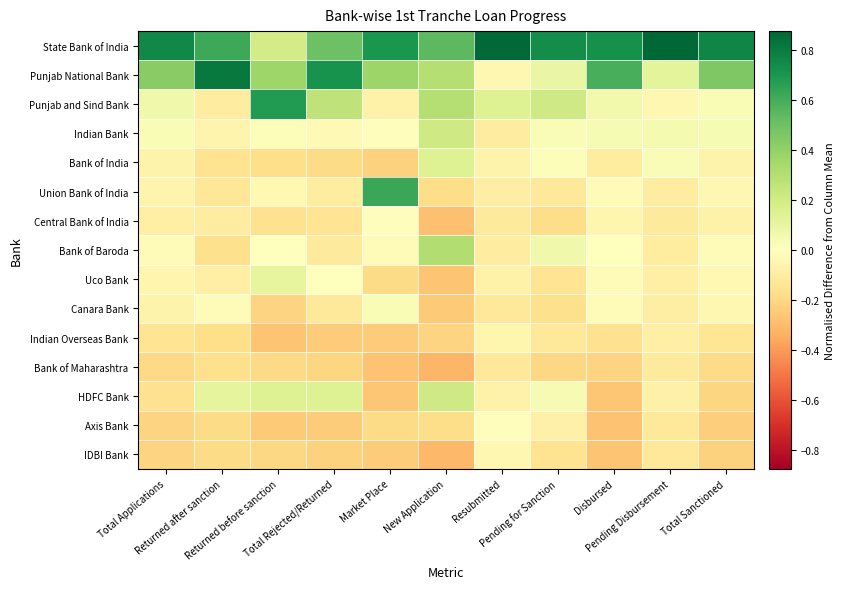

Reading left to right, list all the values displayed in this chart.

State Bank of India: Total Applications=0.8	Returned after sanction=0.6	Returned before sanction=0.2	Total Rejected/Returned=0.5	Market Place=0.7	New Application=0.5	Resubmitted=0.9	Pending for Sanction=0.7	Disbursed=0.7	Pending Disbursement=0.9	Total Sanctioned=0.8
Punjab National Bank: Total Applications=0.4	Returned after sanction=0.8	Returned before sanction=0.4	Total Rejected/Returned=0.7	Market Place=0.4	New Application=0.3	Resubmitted=-0.0	Pending for Sanction=0.1	Disbursed=0.6	Pending Disbursement=0.1	Total Sanctioned=0.5
Punjab and Sind Bank: Total Applications=0.1	Returned after sanction=-0.1	Returned before sanction=0.7	Total Rejected/Returned=0.3	Market Place=-0.1	New Application=0.3	Resubmitted=0.1	Pending for Sanction=0.2	Disbursed=0.1	Pending Disbursement=-0.0	Total Sanctioned=0.0
Indian Bank: Total Applications=0.0	Returned after sanction=-0.1	Returned before sanction=0.0	Total Rejected/Returned=-0.0	Market Place=-0.0	New Application=0.2	Resubmitted=-0.1	Pending for Sanction=0.0	Disbursed=0.0	Pending Disbursement=0.0	Total Sanctioned=0.0
Bank of India: Total Applications=-0.1	Returned after sanction=-0.2	Returned before sanction=-0.2	Total Rejected/Returned=-0.2	Market Place=-0.2	New Application=0.1	Resubmitted=-0.1	Pending for Sanction=0.0	Disbursed=-0.1	Pending Disbursement=0.0	Total Sanctioned=-0.1
Union Bank of India: Total Applications=-0.1	Returned after sanction=-0.1	Returned before sanction=-0.0	Total Rejected/Returned=-0.1	Market Place=0.6	New Application=-0.2	Resubmitted=-0.1	Pending for Sanction=-0.1	Disbursed=-0.0	Pending Disbursement=-0.1	Total Sanctioned=-0.0
Central Bank of India: Total Applications=-0.1	Returned after sanction=-0.1	Returned before sanction=-0.2	Total Rejected/Returned=-0.1	Market Place=-0.0	New Application=-0.3	Resubmitted=-0.1	Pending for Sanction=-0.2	Disbursed=-0.1	Pending Disbursement=-0.1	Total Sanctioned=-0.1
Bank of Baroda: Total Applications=-0.0	Returned after sanction=-0.2	Returned before sanction=-0.0	Total Rejected/Returned=-0.1	Market Place=-0.0	New Application=0.3	Resubmitted=-0.1	Pending for Sanction=0.1	Disbursed=0.0	Pending Disbursement=-0.1	Total Sanctioned=-0.0
Uco Bank: Total Applications=-0.0	Returned after sanction=-0.1	Returned before sanction=0.1	Total Rejected/Returned=-0.0	Market Place=-0.2	New Application=-0.3	Resubmitted=-0.1	Pending for Sanction=-0.2	Disbursed=-0.0	Pending Disbursement=-0.1	Total Sanctioned=-0.0
Canara Bank: Total Applications=-0.1	Returned after sanction=-0.0	Returned before sanction=-0.2	Total Rejected/Returned=-0.1	Market Place=0.0	New Application=-0.2	Resubmitted=-0.1	Pending for Sanction=-0.2	Disbursed=-0.0	Pending Disbursement=-0.1	Total Sanctioned=-0.0
Indian Overseas Bank: Total Applications=-0.1	Returned after sanction=-0.2	Returned before sanction=-0.3	Total Rejected/Returned=-0.2	Market Place=-0.2	New Application=-0.2	Resubmitted=-0.1	Pending for Sanction=-0.1	Disbursed=-0.2	Pending Disbursement=-0.1	Total Sanctioned=-0.1
Bank of Maharashtra: Total Applications=-0.2	Returned after sanction=-0.2	Returned before sanction=-0.2	Total Rejected/Returned=-0.2	Market Place=-0.3	New Application=-0.3	Resubmitted=-0.1	Pending for Sanction=-0.2	Disbursed=-0.2	Pending Disbursement=-0.1	Total Sanctioned=-0.2
HDFC Bank: Total Applications=-0.2	Returned after sanction=0.1	Returned before sanction=0.1	Total Rejected/Returned=0.1	Market Place=-0.3	New Application=0.2	Resubmitted=-0.1	Pending for Sanction=0.0	Disbursed=-0.3	Pending Disbursement=-0.1	Total Sanctioned=-0.2
Axis Bank: Total Applications=-0.2	Returned after sanction=-0.2	Returned before sanction=-0.2	Total Rejected/Returned=-0.2	Market Place=-0.2	New Application=-0.2	Resubmitted=-0.0	Pending for Sanction=-0.1	Disbursed=-0.3	Pending Disbursement=-0.1	Total Sanctioned=-0.2
IDBI Bank: Total Applications=-0.2	Returned after sanction=-0.2	Returned before sanction=-0.2	Total Rejected/Returned=-0.2	Market Place=-0.2	New Application=-0.3	Resubmitted=-0.0	Pending for Sanction=-0.2	Disbursed=-0.3	Pending Disbursement=-0.1	Total Sanctioned=-0.2